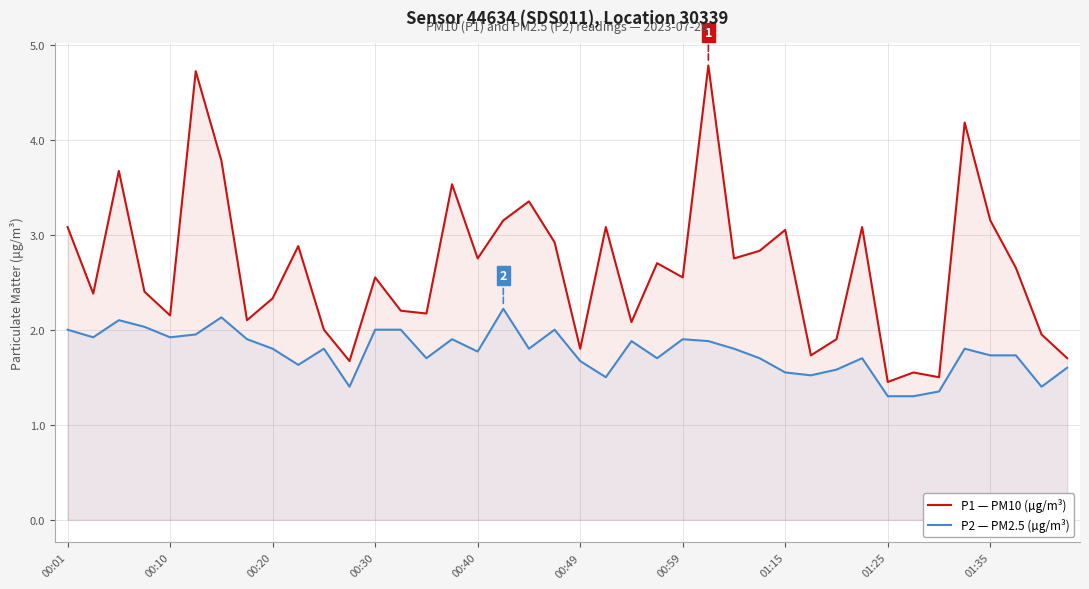

Which series has the widest spread of values?

P1 — PM10 (µg/m³)